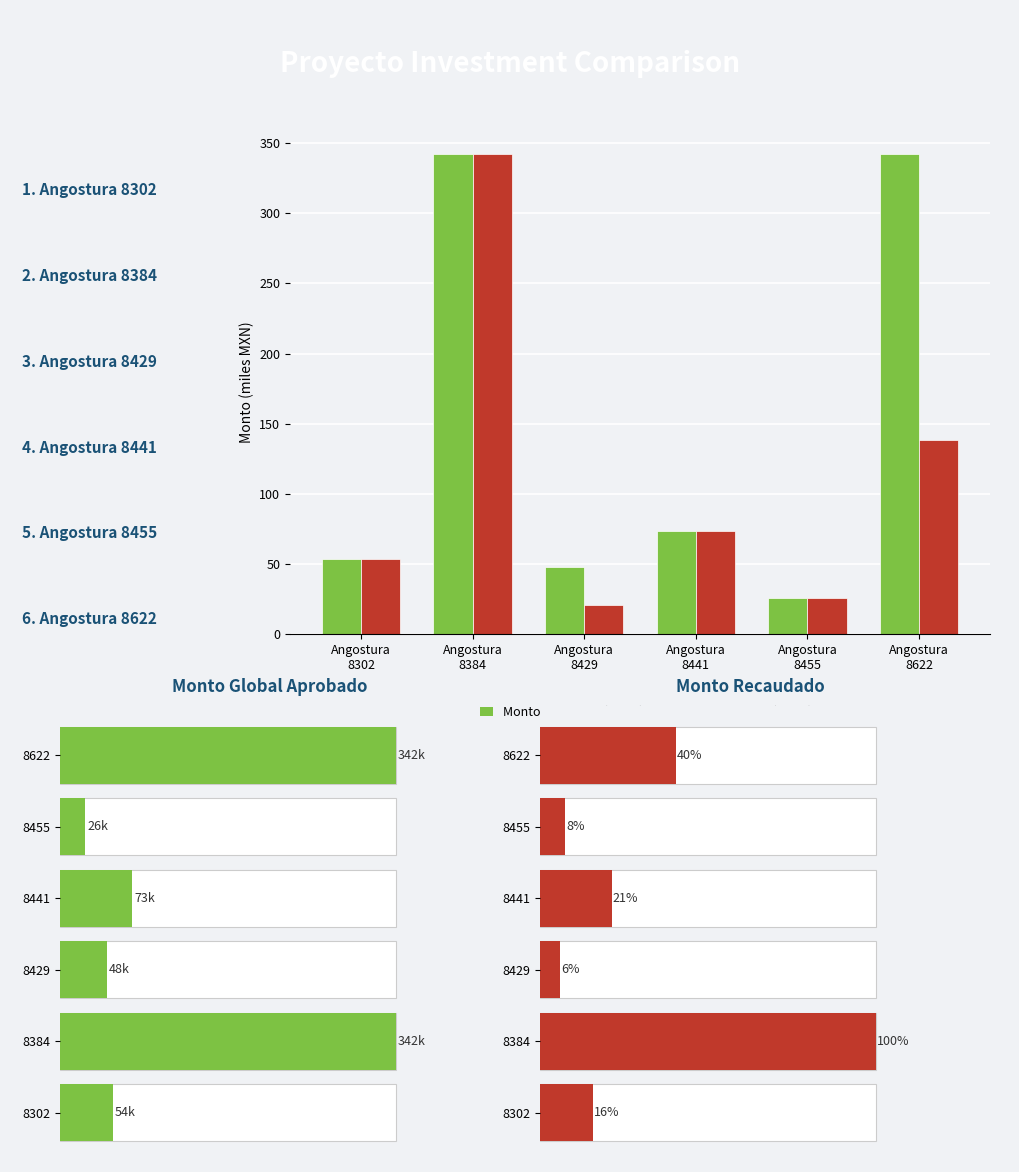

Count the number of data series in this chart.

2